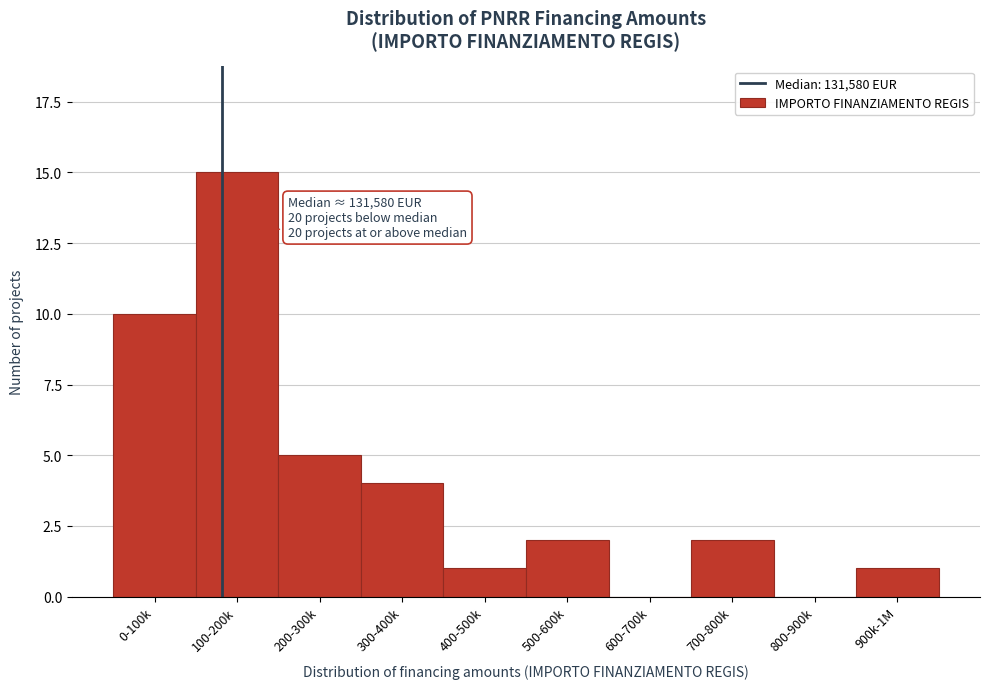

Reading right to left, what are all the values shown in this chart?

900k-1M=1	800-900k=0	700-800k=2	600-700k=0	500-600k=2	400-500k=1	300-400k=4	200-300k=5	100-200k=15	0-100k=10